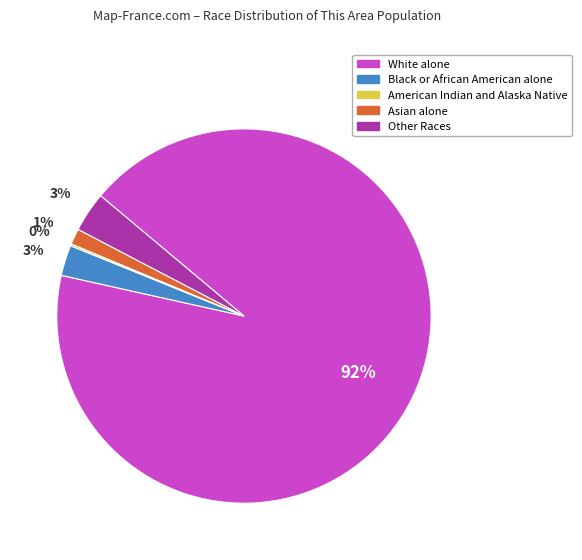

Combined, do Other Races and Black or African American alone account for over 50%?

No